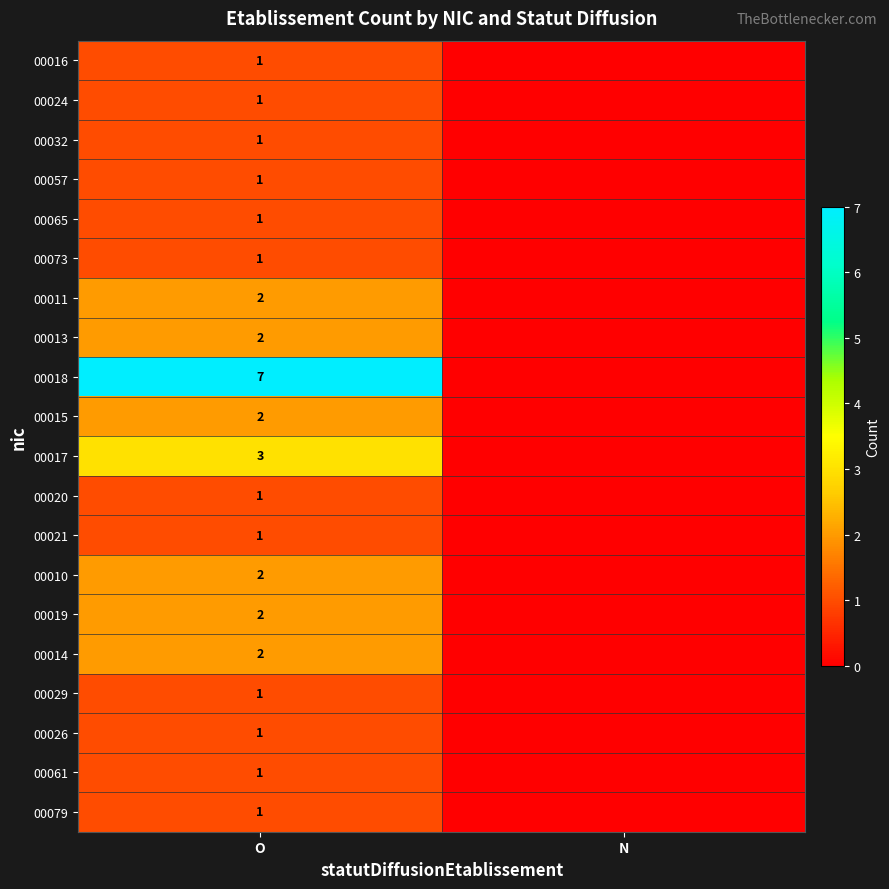

True or false: 00032 has a value of 0 at O.

False